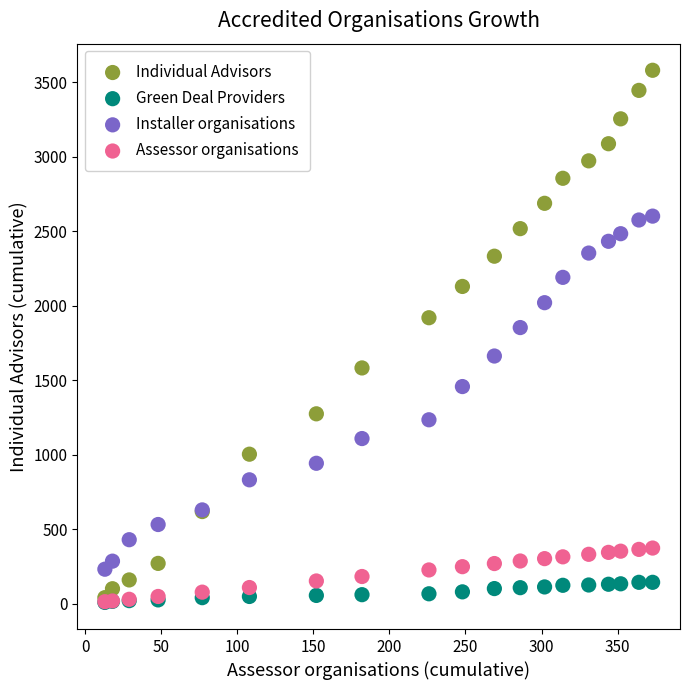

Across all series, what Y value is closest to 1794?

1853